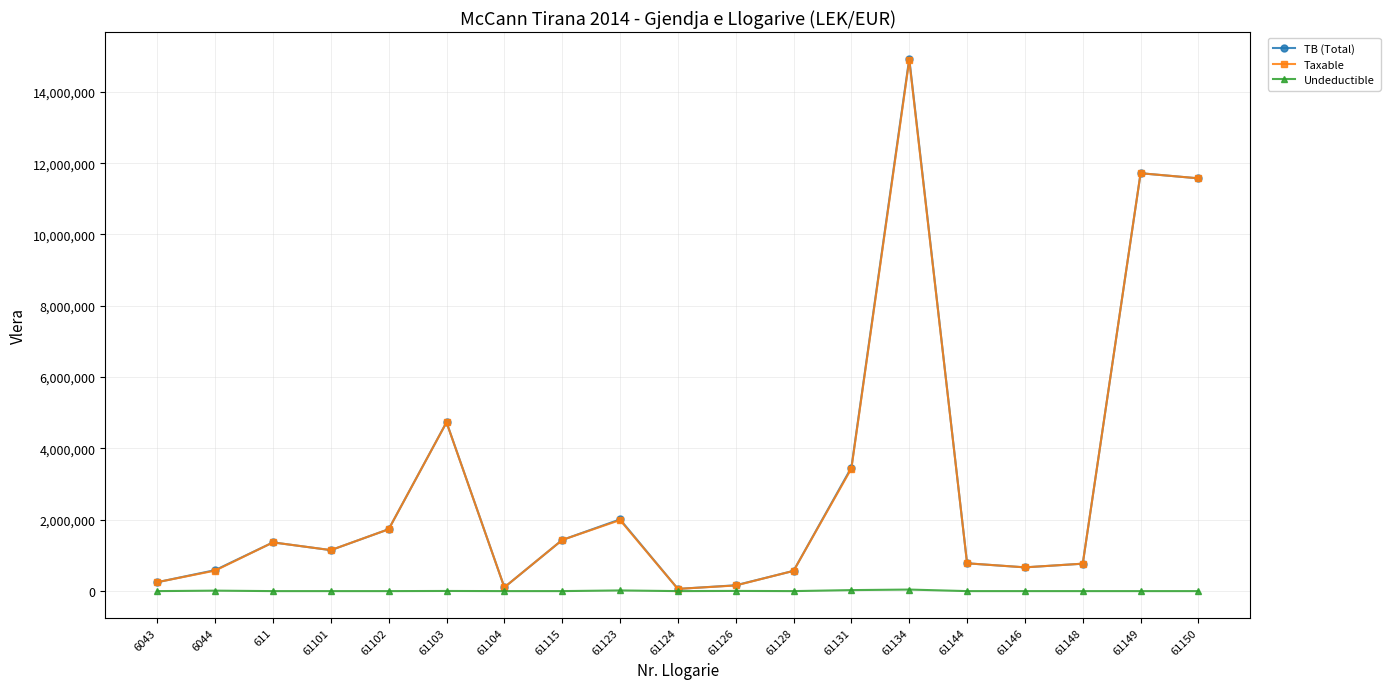

What is the greatest value displayed?

14931158.8